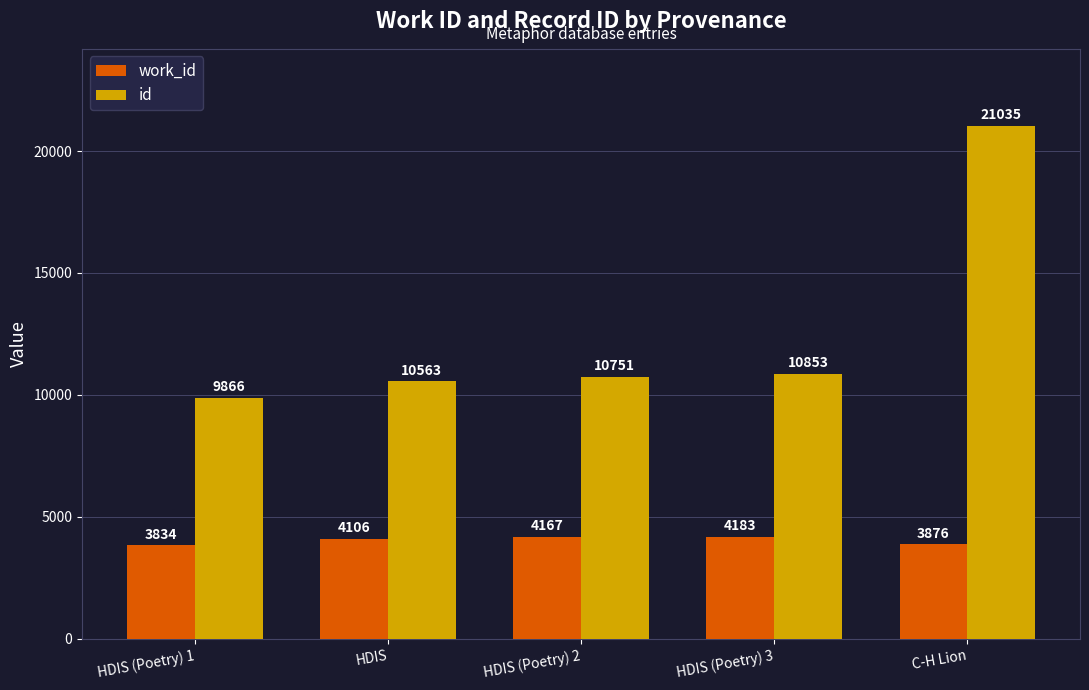

What position from the right is HDIS (Poetry) 3?

2